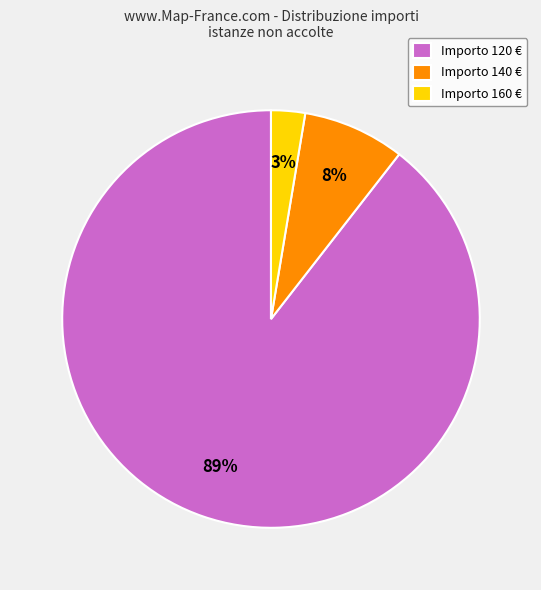

What is the largest slice in the pie chart?

Importo 120 €